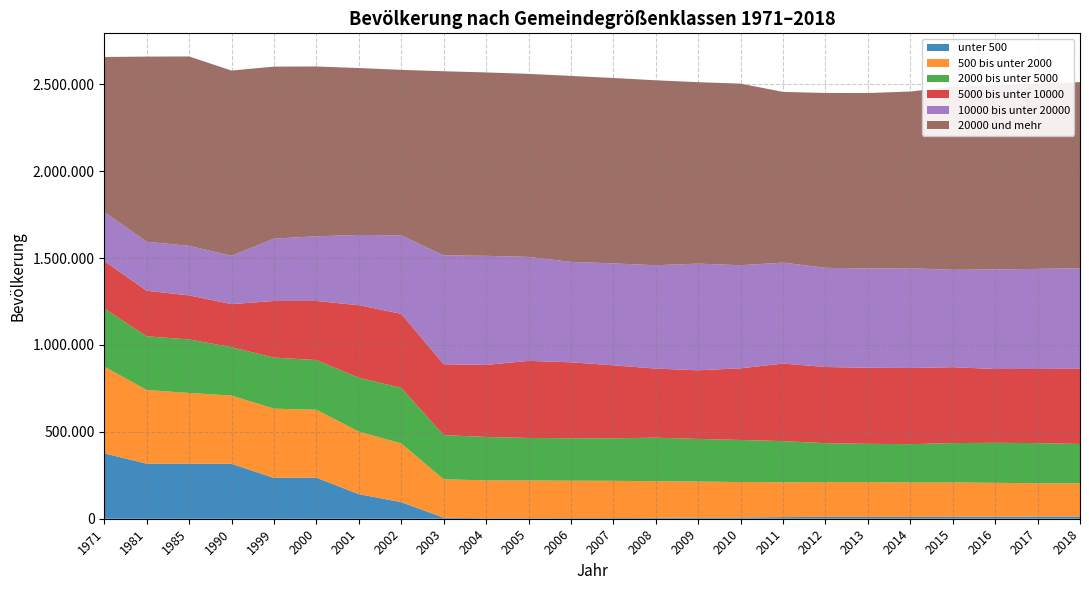

Reading left to right, extract all data points from this chart.

unter 500: 376241	316952	316925	316131	234974	236464	141293	95480	6021	2727	3185	3607	4027	4940	6920	7254	9231	10578	10451	10360	10781	11694	12662	13061
500 bis unter 2000: 498812	423716	406730	392486	398284	390347	360029	337312	220817	217999	216824	215191	214259	210680	206986	203867	200457	200159	200291	198416	197935	194942	191236	190666
2000 bis unter 5000: 334508	308814	307927	278095	293789	286168	310140	320205	253987	249860	244695	244295	244199	250704	245176	242071	236882	223917	220213	220221	226506	230067	231330	226356
5000 bis unter 10000: 272995	262171	253316	247977	325805	339830	416977	426125	407685	414417	443507	436958	420144	397434	394867	412299	446175	438287	437701	438280	436811	424645	426420	432472
10000 bis unter 20000: 281549	282103	285153	278038	358832	371964	404264	451417	626691	627561	598015	577857	586327	594716	613782	592968	580893	570645	571358	573921	559997	573212	575776	578682
20000 und mehr: 892462	1065067	1089578	1065585	989523	977189	960337	951840	1059320	1055140	1053257	1069864	1066781	1064019	1043794	1044814	982142	1005925	1009179	1016674	1052796	1060088	1066616	1070680